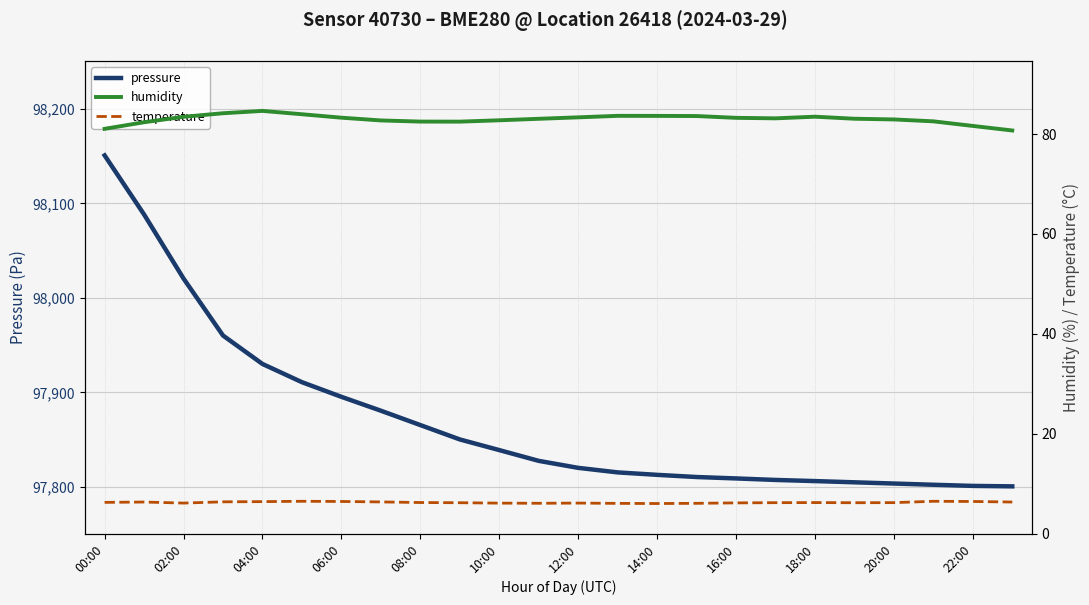

True or false: temperature and humidity cross at least once.

False